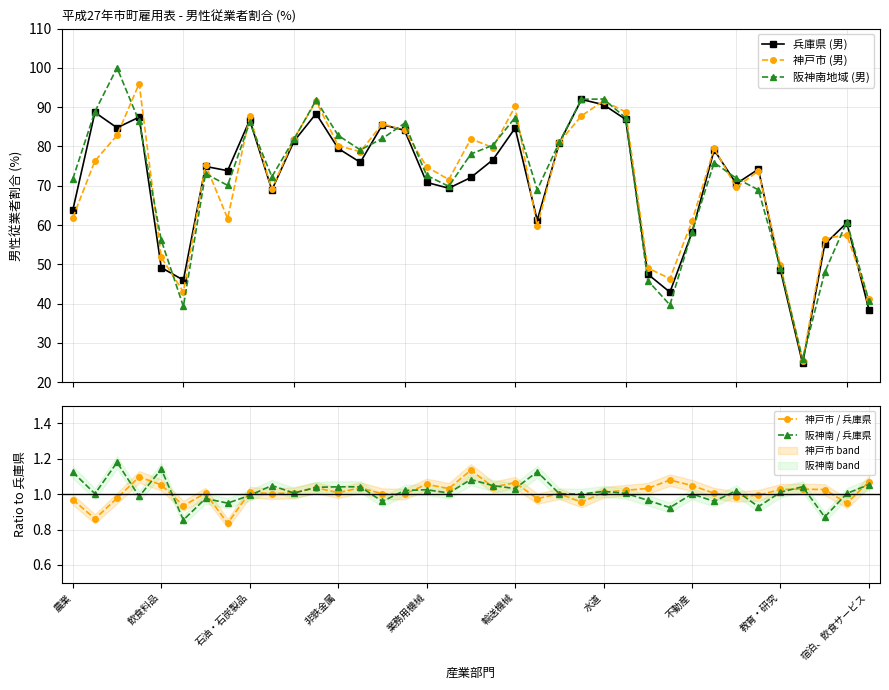

How many values in the 阪神南地域 (男) series exceed 73?

19